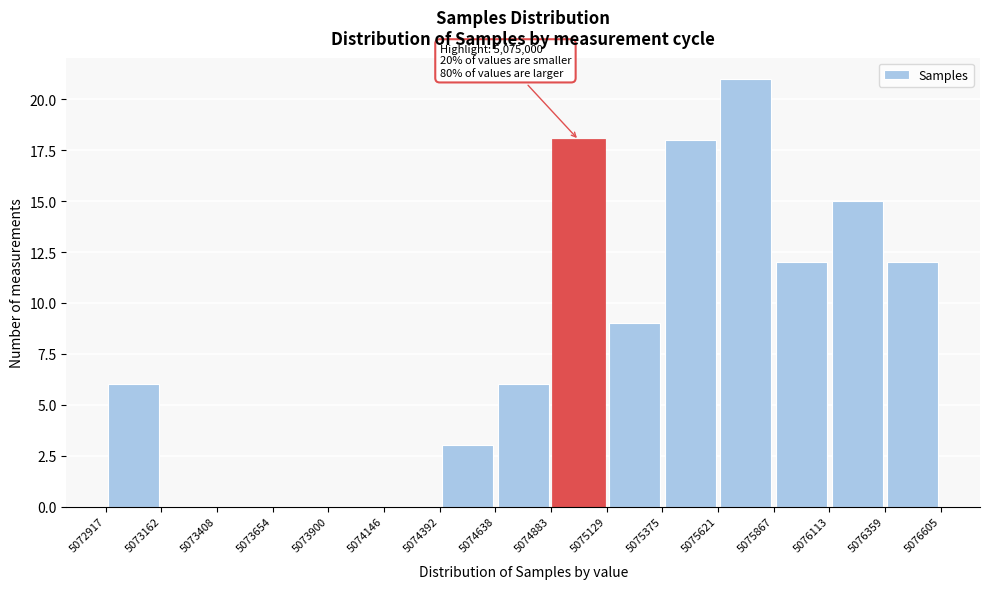

Over which range of the x-axis is the bar tallest?

5075621 to 5075867